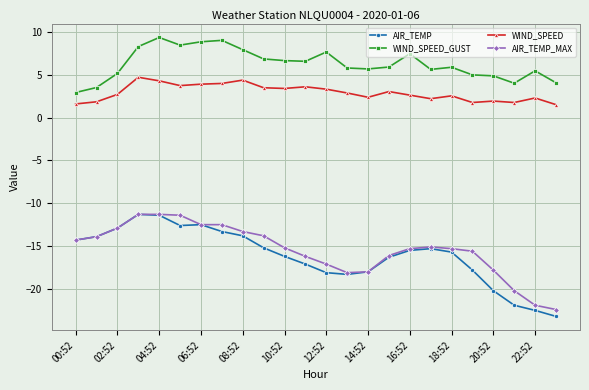

What are all the series names shown in the legend?

AIR_TEMP, WIND_SPEED_GUST, WIND_SPEED, AIR_TEMP_MAX